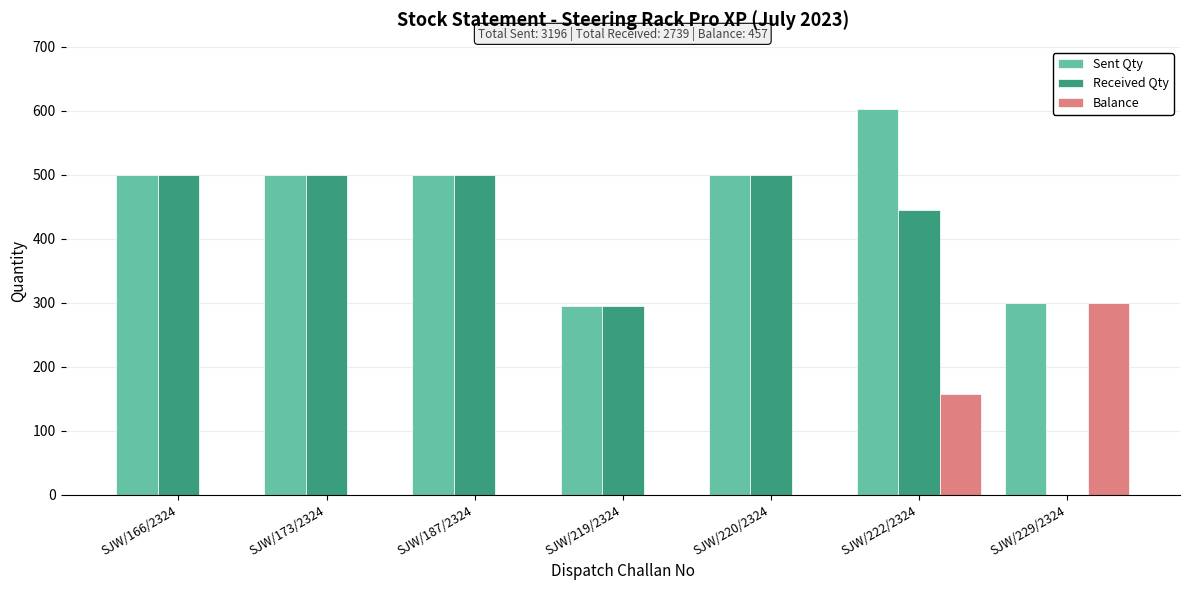

Count the Received Qty values in the range 294 to 500.

6